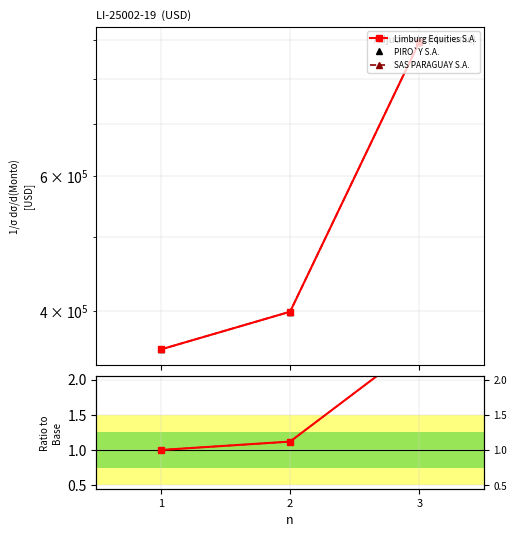

What is the value of the Limburg Equities S.A. point at the 1st from the left?

356920.0